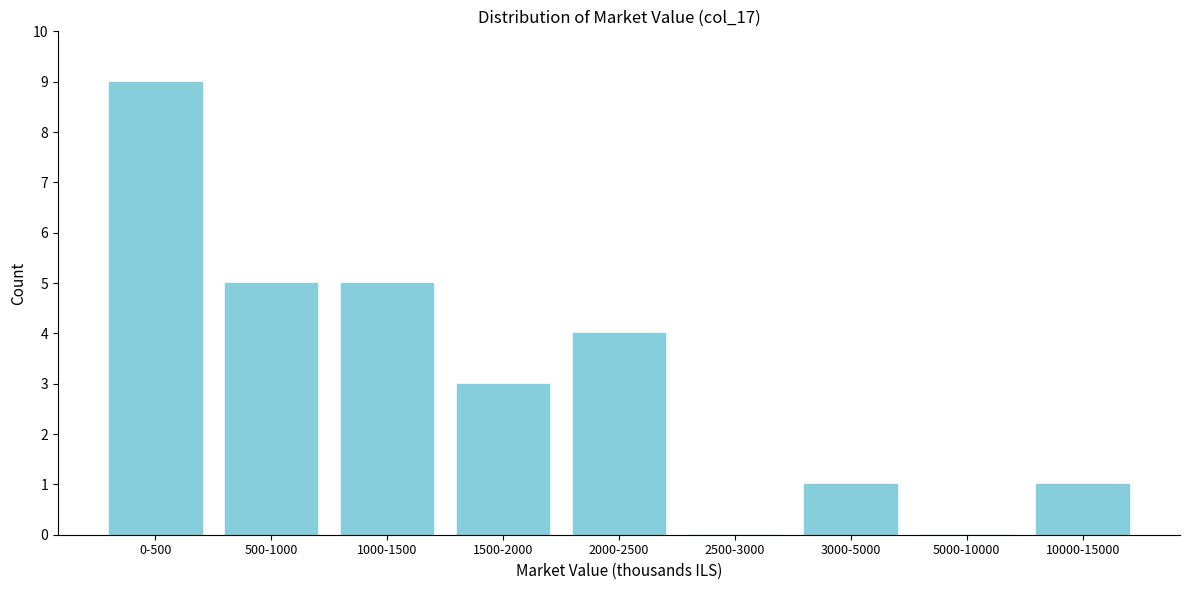

Reading right to left, extract all data points from this chart.

10000-15000=1	5000-10000=0	3000-5000=1	2500-3000=0	2000-2500=4	1500-2000=3	1000-1500=5	500-1000=5	0-500=9